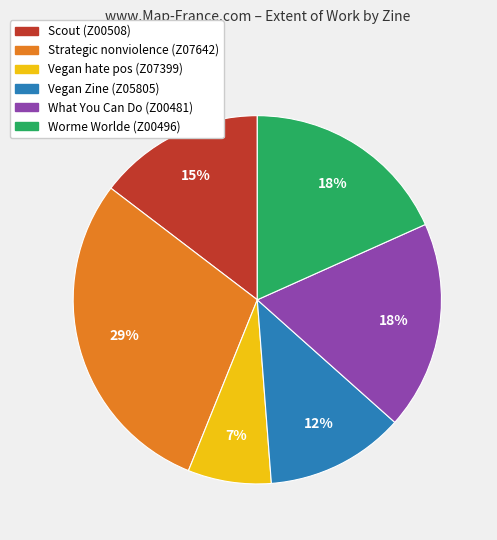

To the nearest percent, what is the average slice percentage?

17%